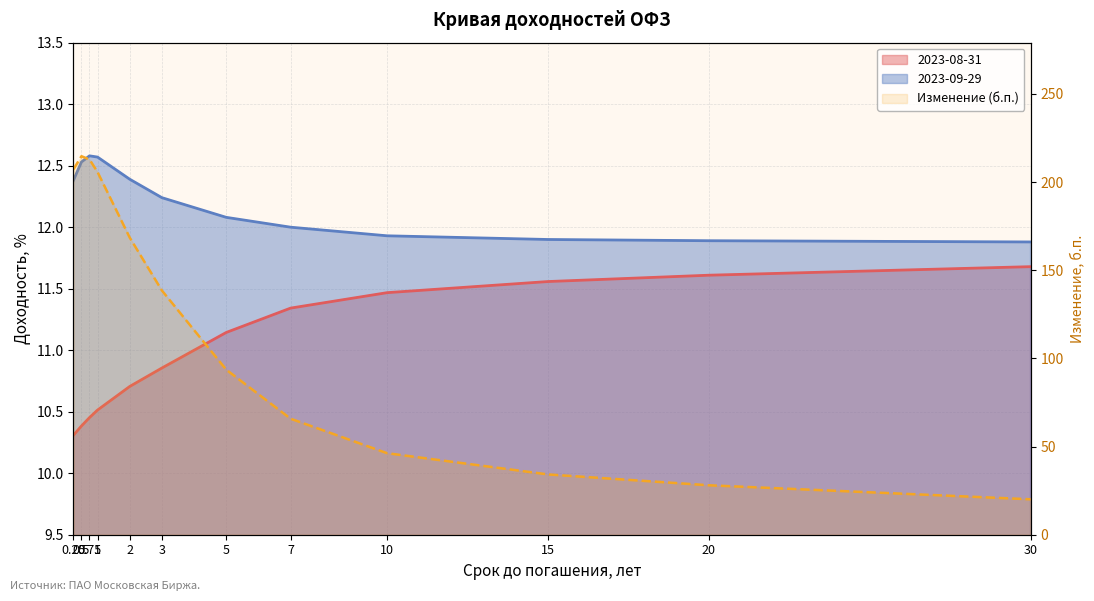

Reading left to right, list all the values displayed in this chart.

2023-08-31: 10.3	10.4	10.5	10.5	10.7	10.9	11.1	11.3	11.5	11.6	11.6	11.7
2023-09-29: 12.4	12.5	12.6	12.6	12.4	12.2	12.1	12.0	11.9	11.9	11.9	11.9